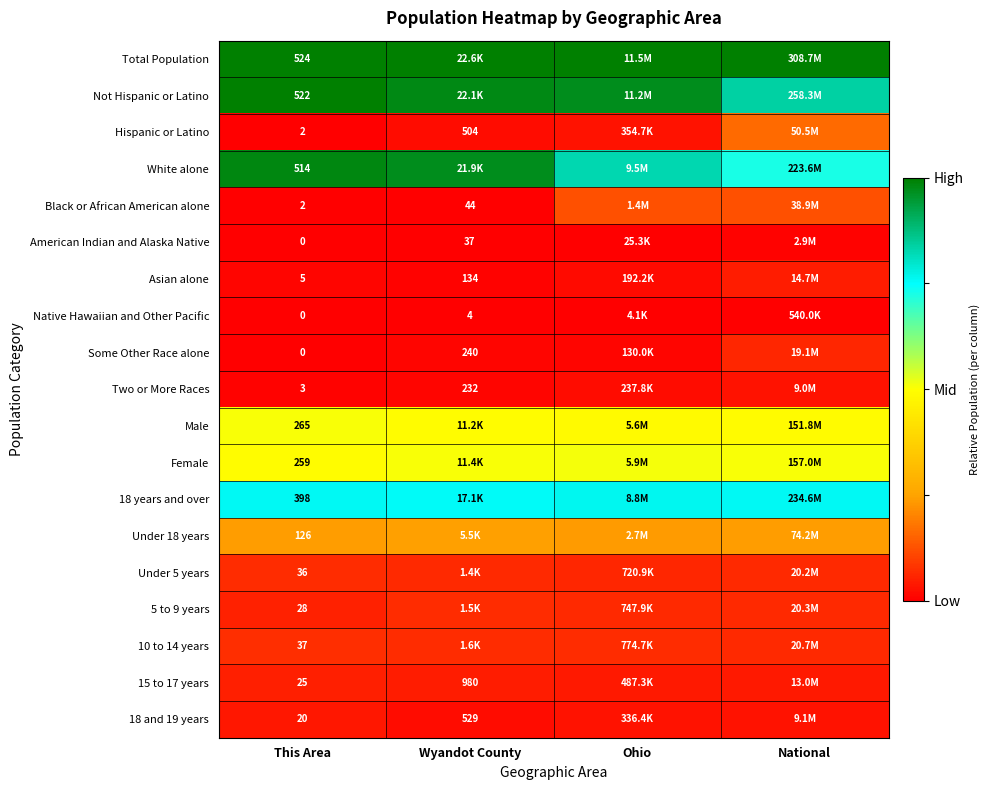

The value of American Indian and Alaska Native at Ohio is 0.0. True or false?

False